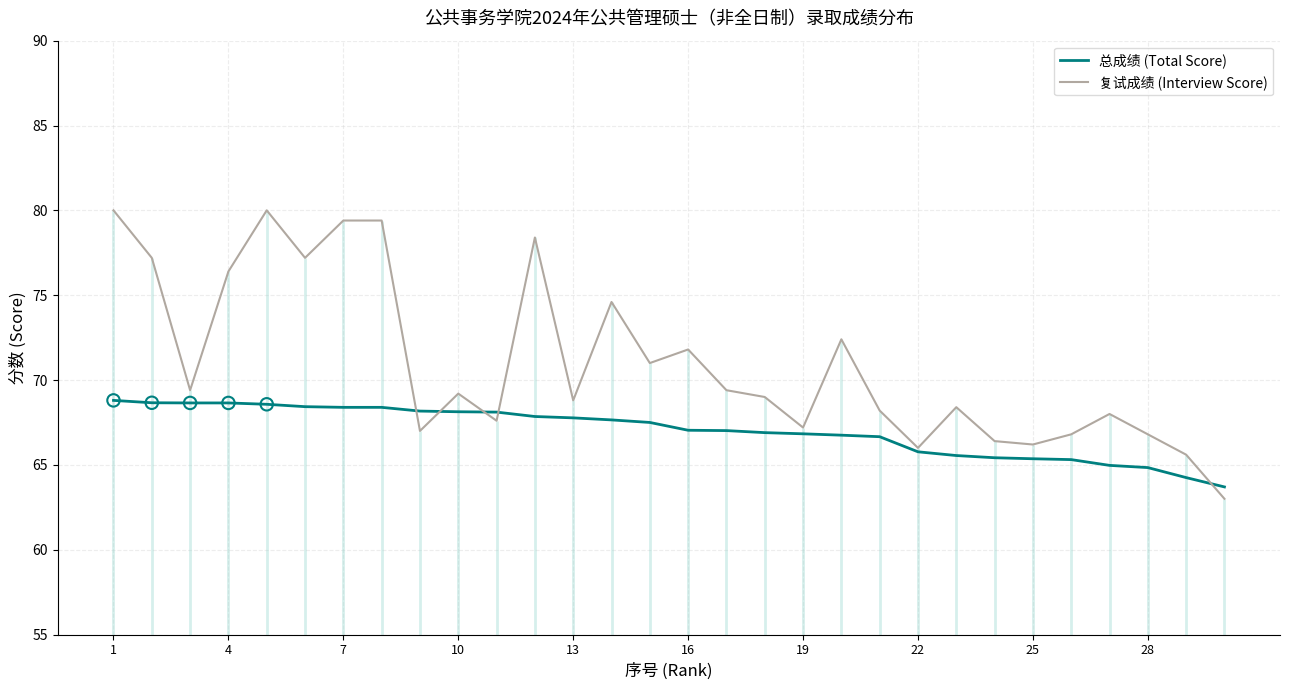

Which series has the largest total across all categories?

复试成绩 (Interview Score)